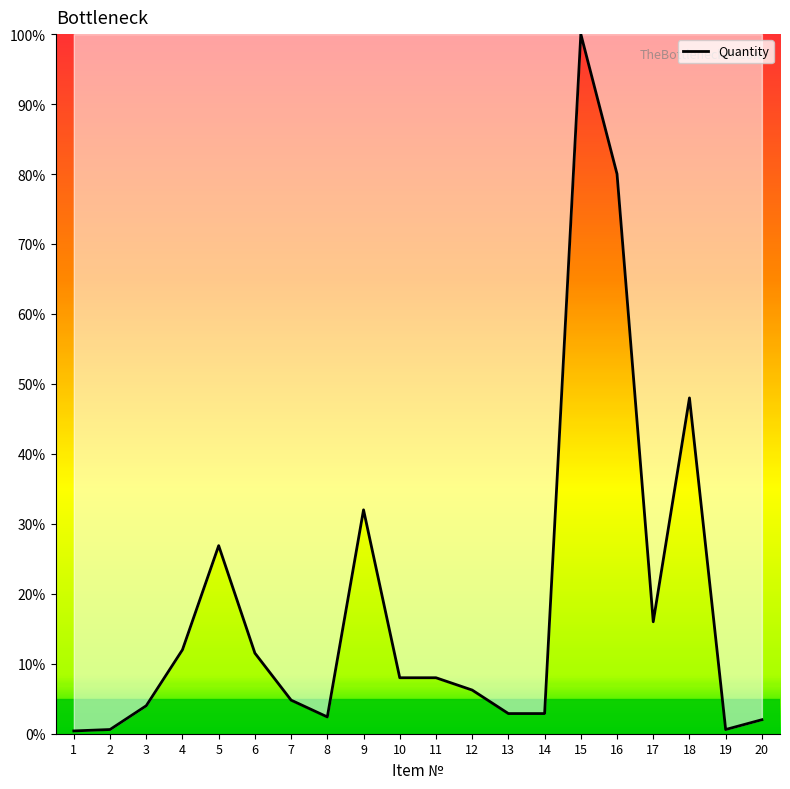

What is the greatest value displayed?

100.0